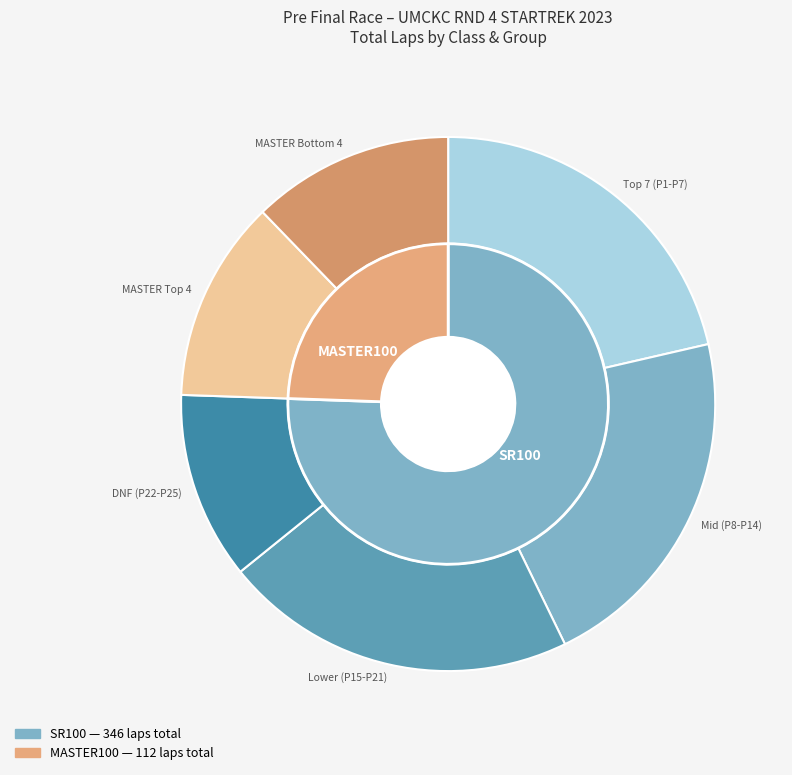

Which slice is the largest?

SR100